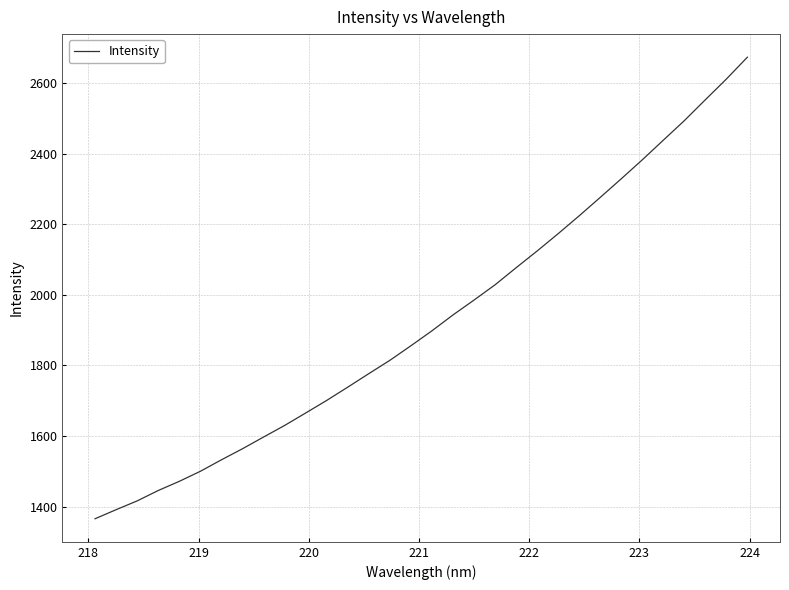

What is the difference between the maximum and minimum values?

1308.0